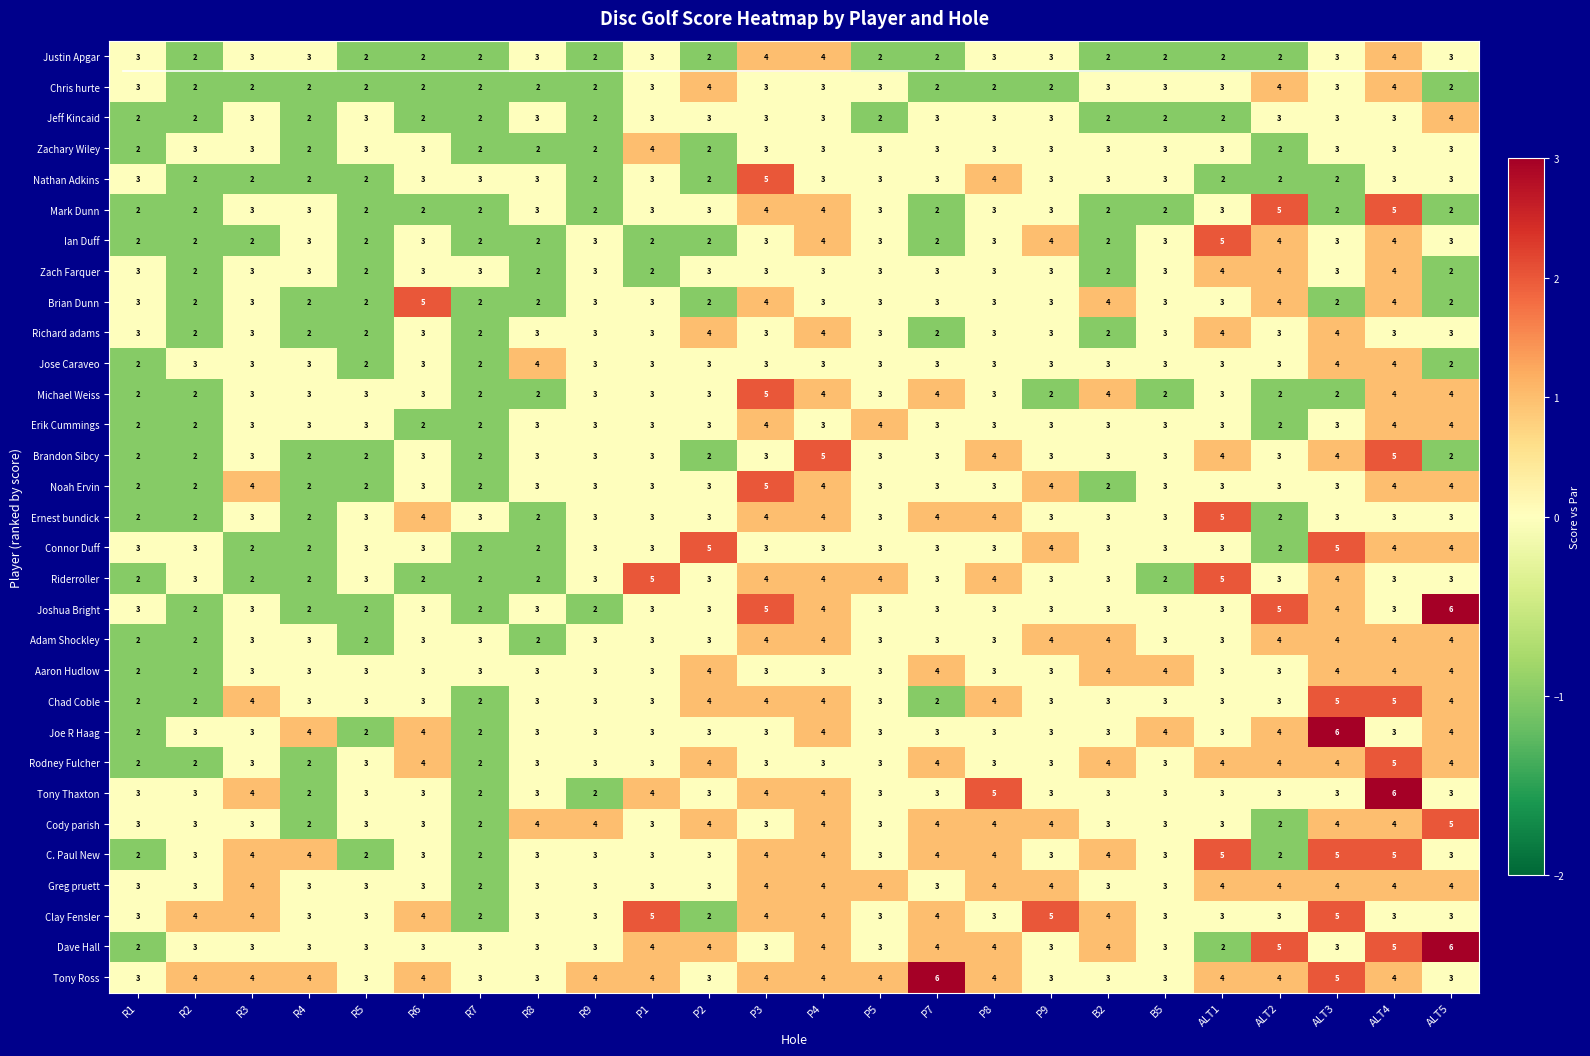

At which category is the sum across all series the highest?

ALT4